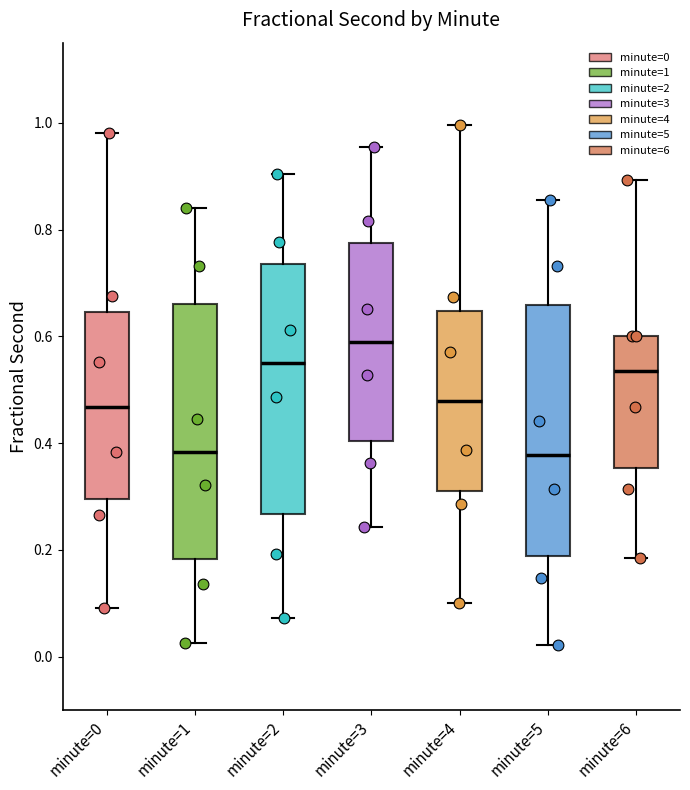

Where does the median line of the box for minute=2 sit on the y-axis? The values are not printed on the chart, so give them approximately, as read against the axis.

0.54